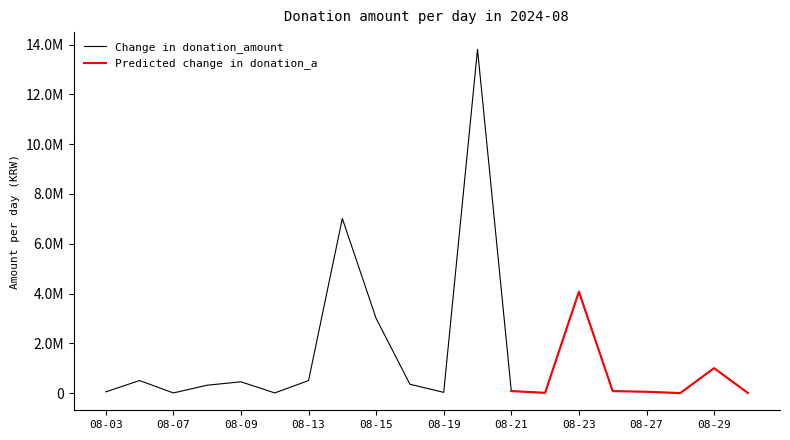

Read the Predicted change in donation amount value at 08-16.

239900